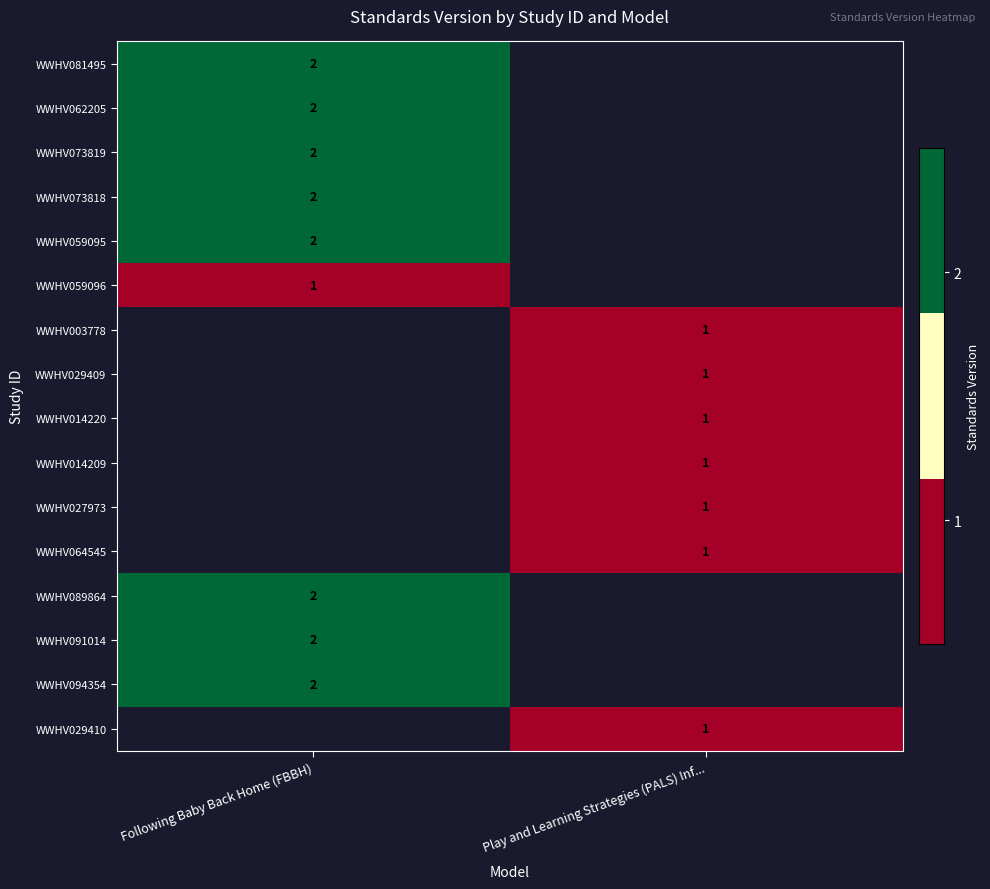

How many data points does each series have?

2